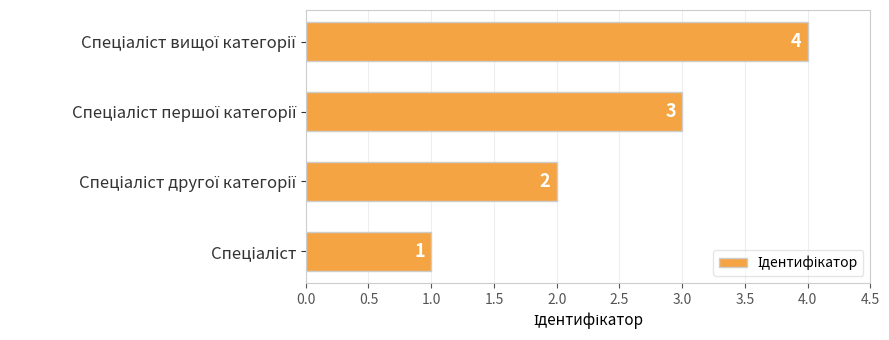

How many values are between 2 and 4?

3